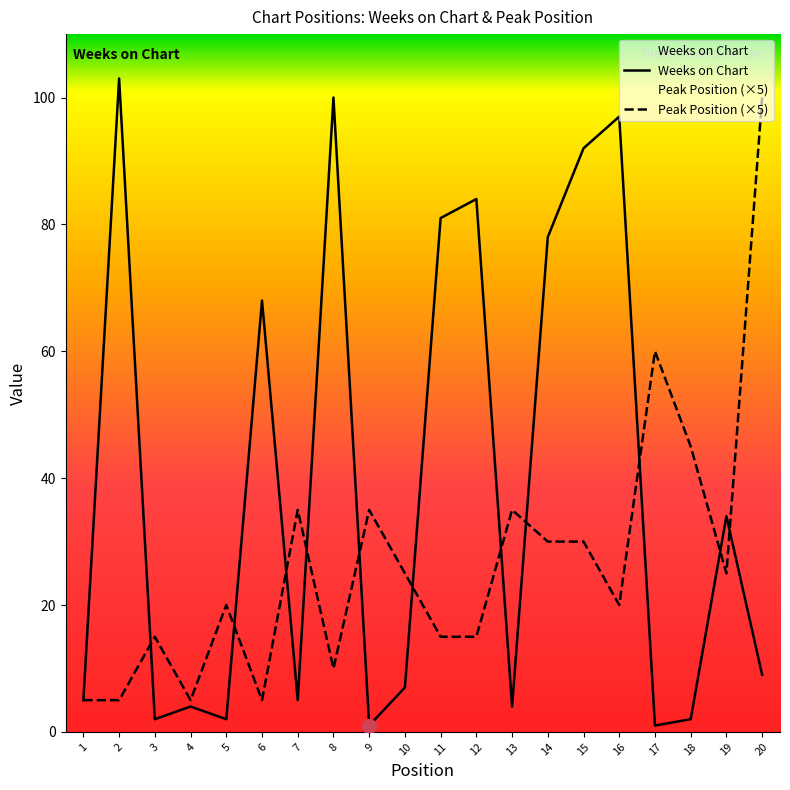

True or false: Peak Position and Weeks on Chart cross at least once.

True